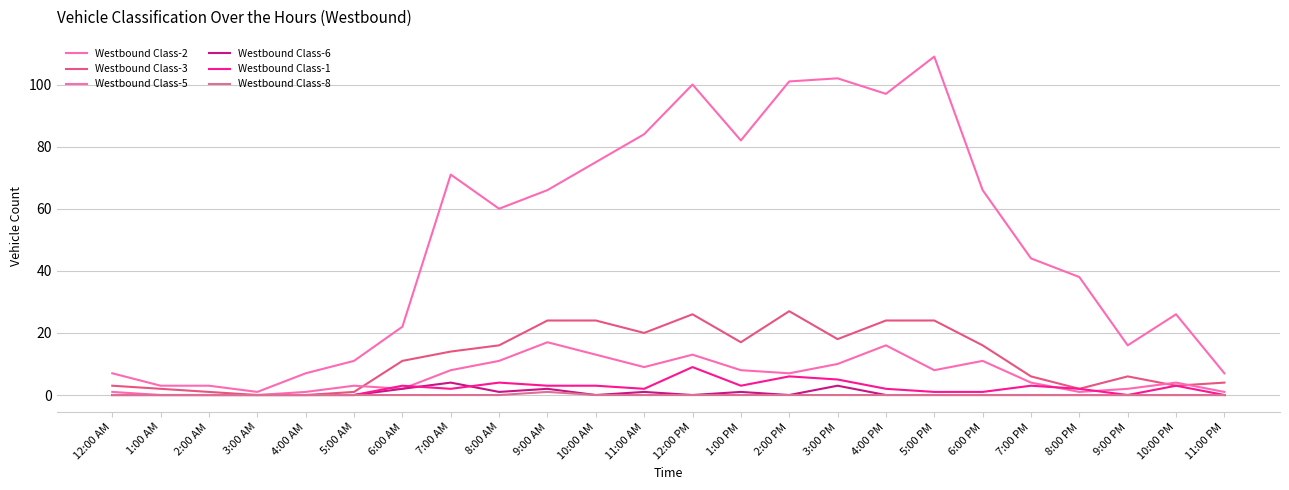

What is the value of the Westbound Class-3 point at the 15th from the left?

27